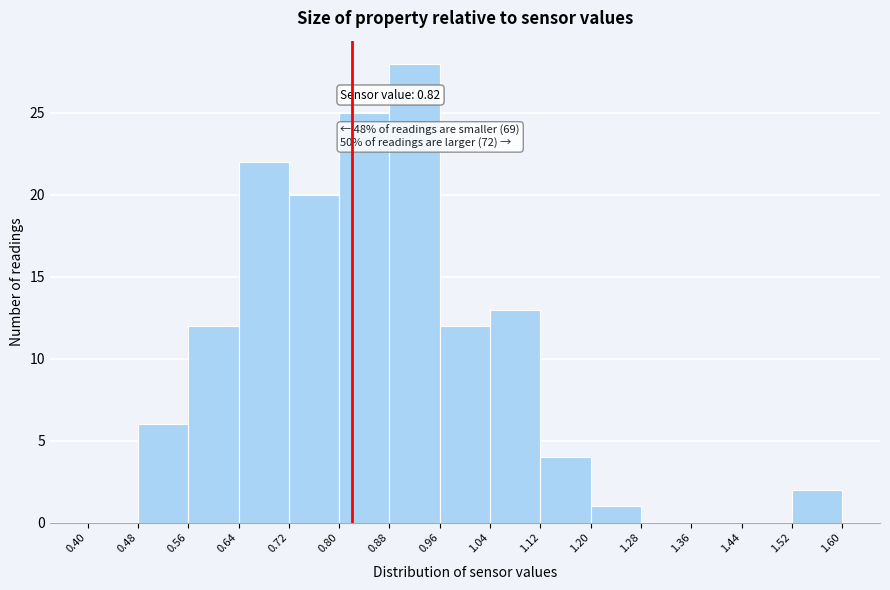

Over which range of the x-axis is the bar tallest?

0.88 to 0.96